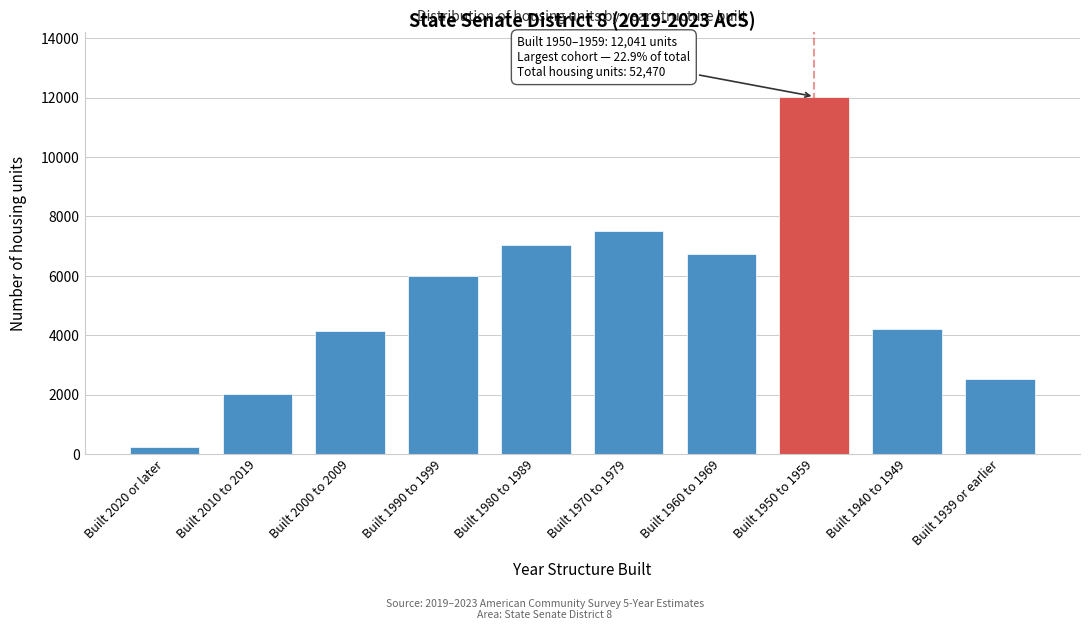

What is the change in value from Built 1990 to 1999 to Built 1960 to 1969?

+733